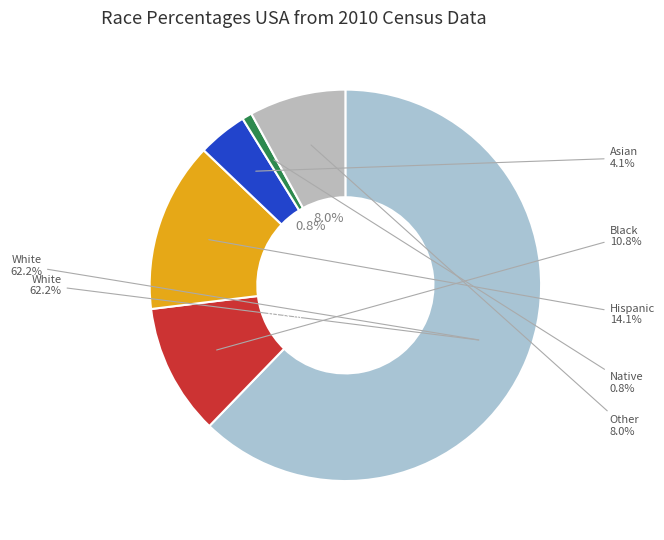

Which category has the biggest portion of the pie?

White alone